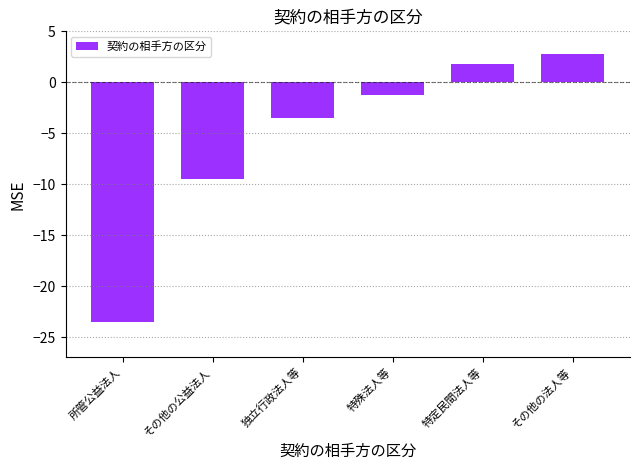

List the labels in order of value, smallest first.

所管公益法人, その他の公益法人, 独立行政法人等, 特殊法人等, 特定民間法人等, その他の法人等